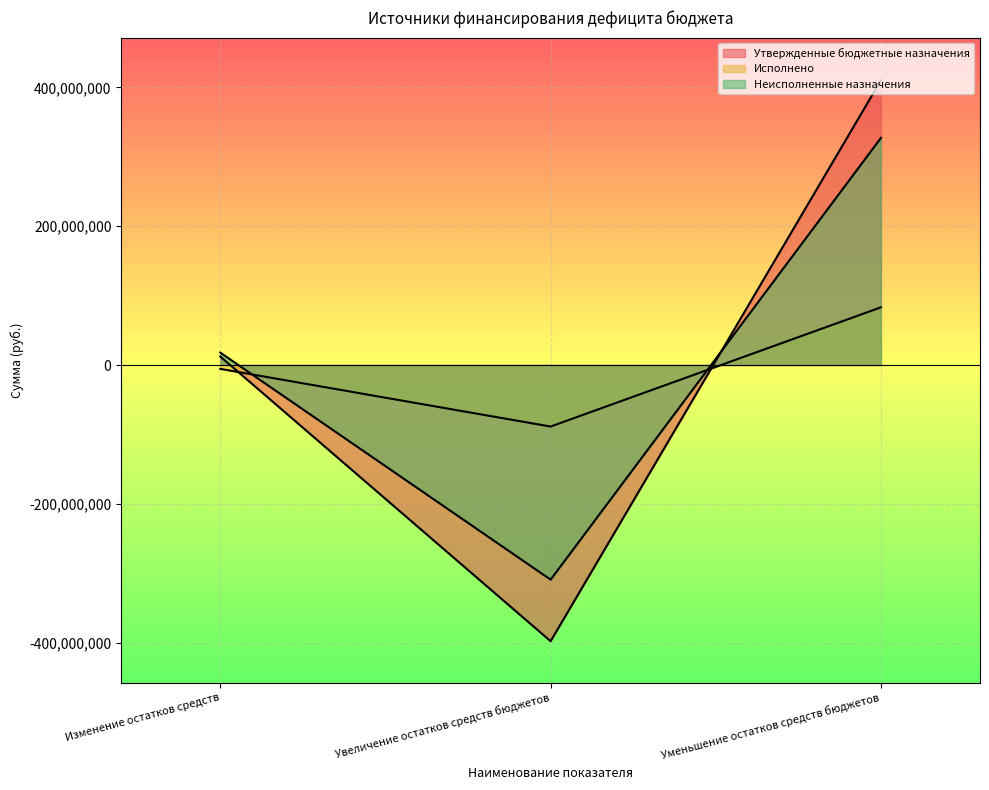

Reading left to right, what are all the values shown in this chart?

Утвержденные бюджетные назначения: Изменение остатков средств=12232800.0	Увеличение остатков средств бюджетов=-397966557.9	Уменьшение остатков средств бюджетов=410199357.9
Исполнено: Изменение остатков средств=-5601818.9	Увеличение остатков средств бюджетов=-88681842.4	Уменьшение остатков средств бюджетов=83080023.5
Неисполненные назначения: Изменение остатков средств=17834618.9	Увеличение остатков средств бюджетов=-309284715.5	Уменьшение остатков средств бюджетов=327119334.4